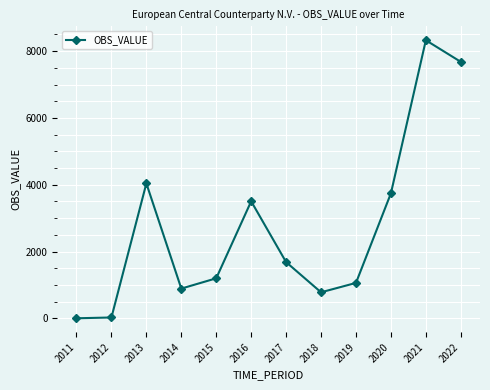

Where does the data first go above 1683?

2013